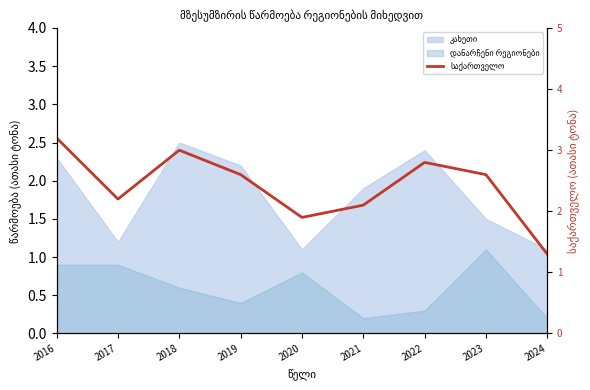

List the labels in order of value, smallest first.

2024, 2020, 2021, 2017, 2019, 2023, 2022, 2018, 2016